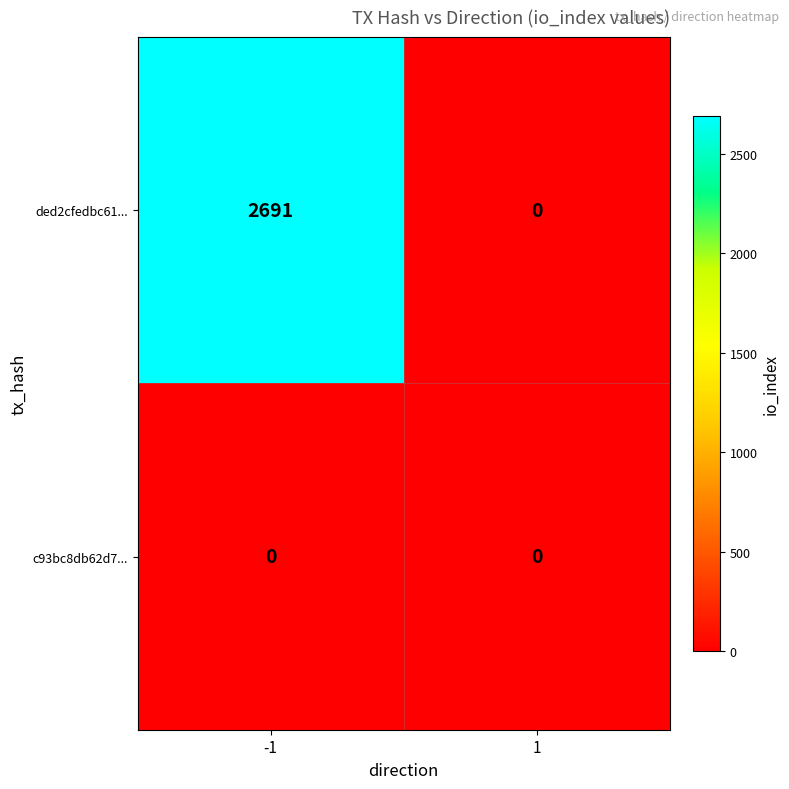

Reading left to right, what are all the values shown in this chart?

ded2cfedbc61...: -1=2691	1=0
c93bc8db62d7...: -1=0	1=0